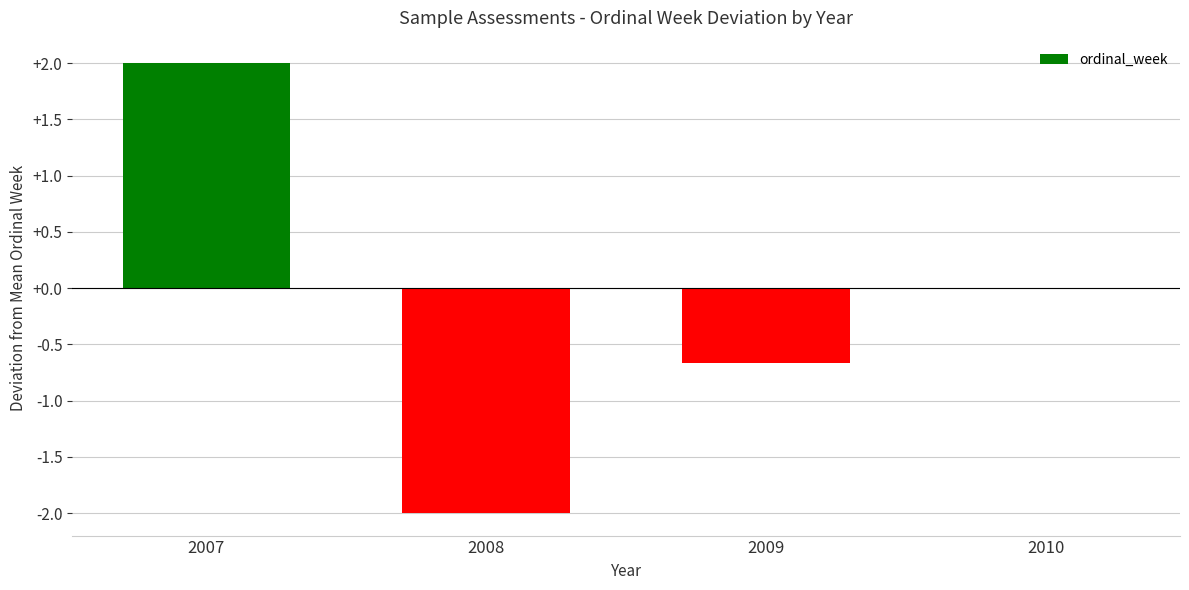

Where does the data first go above 0?

2007